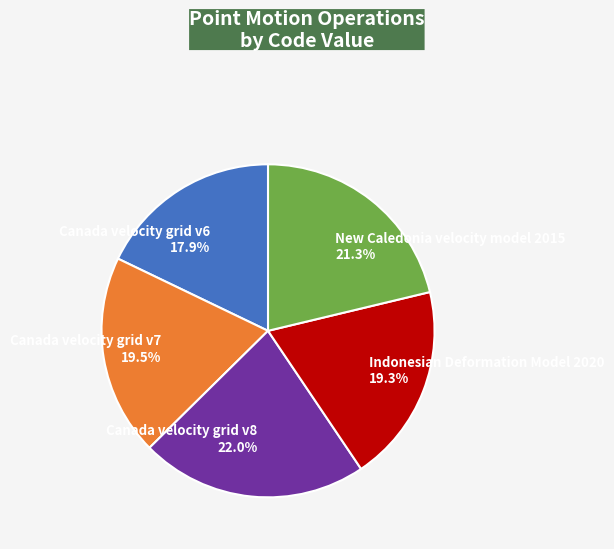

Does any single category account for the majority?

No